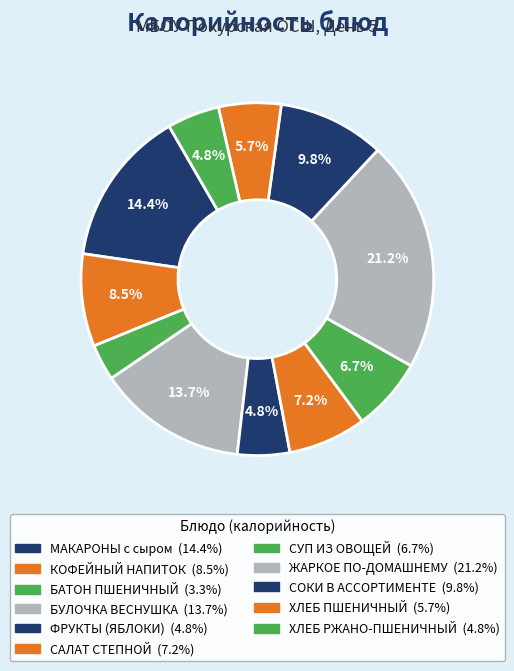

How many segments does this pie chart have?

11